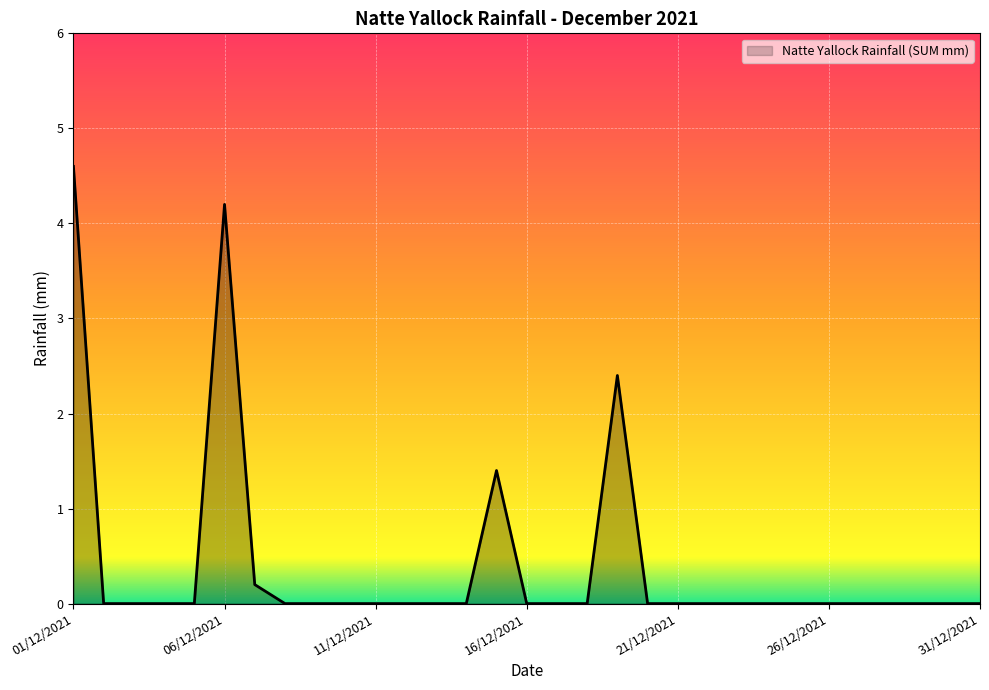

What is the difference between the second highest and second lowest values?

4.2